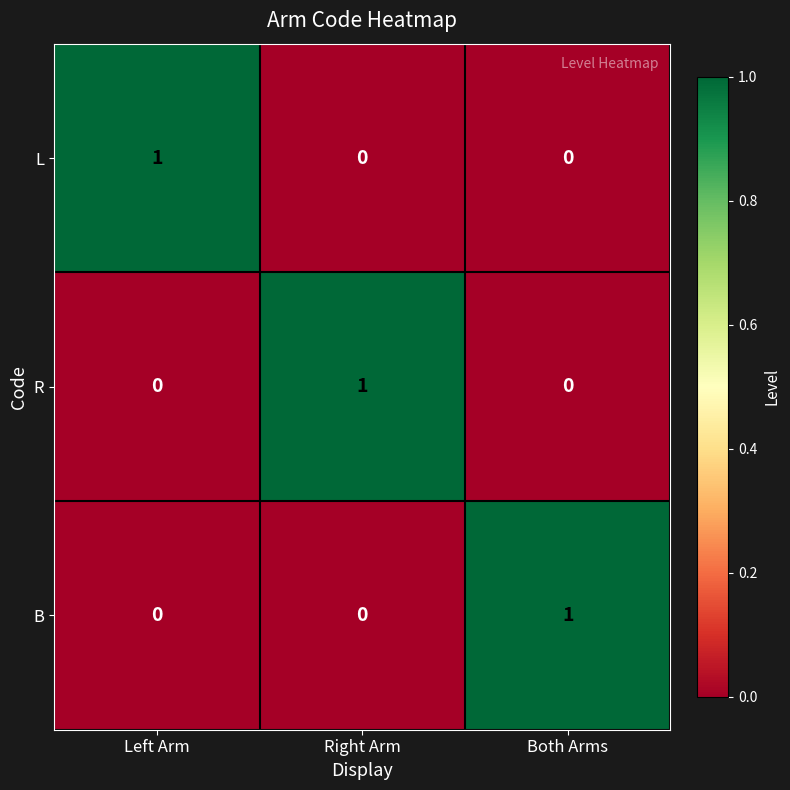

Reading left to right, what are all the values shown in this chart?

L: 1	0	0
R: 0	1	0
B: 0	0	1